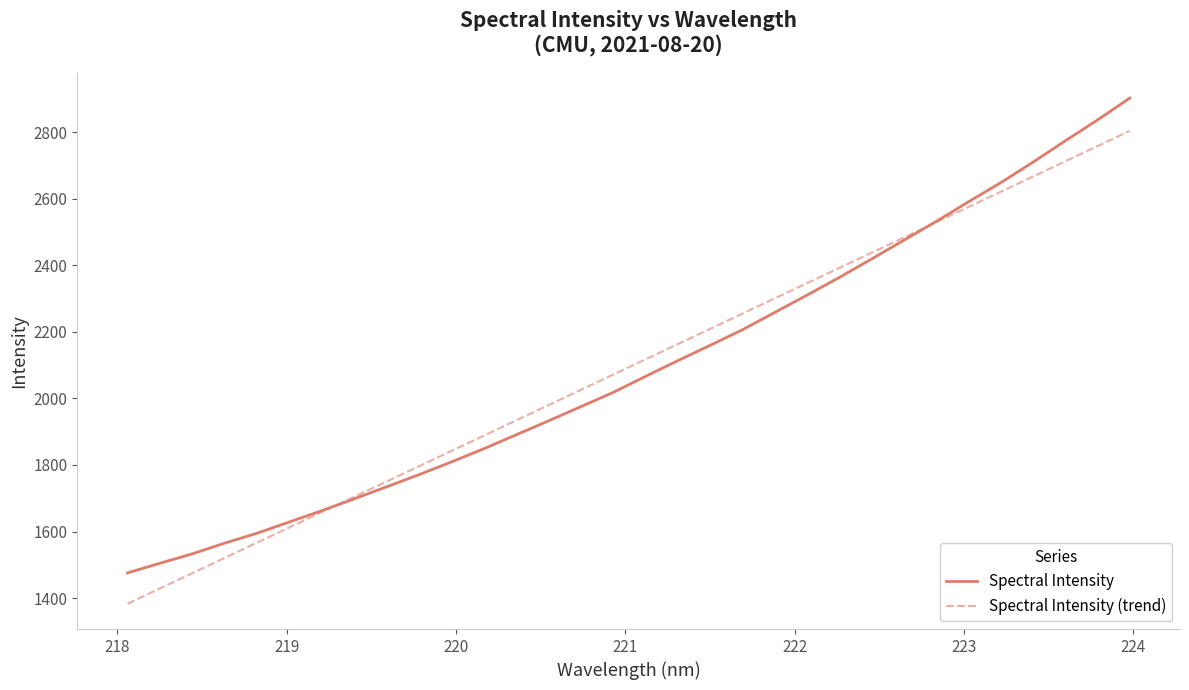

What is the maximum value shown in the chart?

2902.4